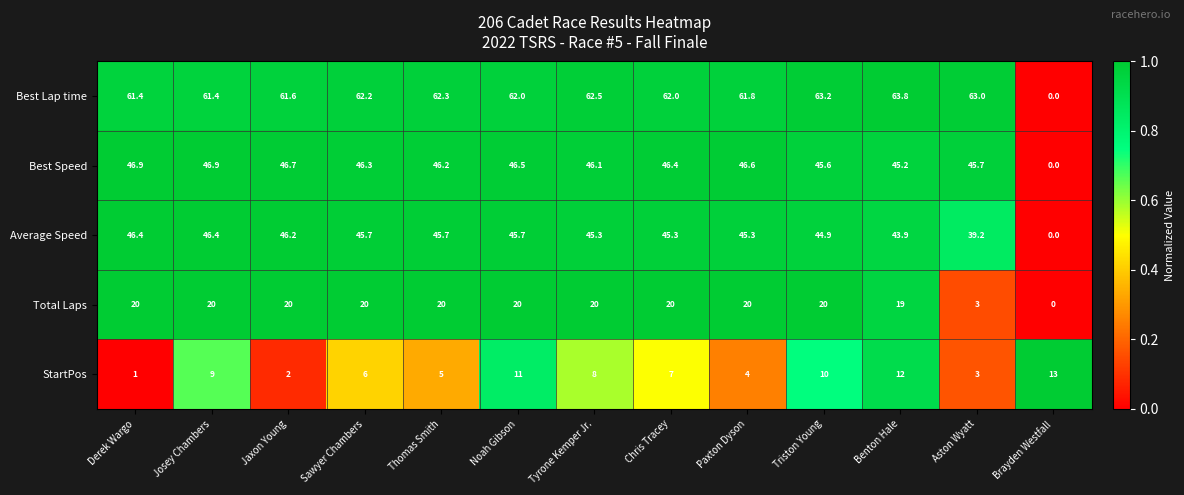

At which category is the sum across all series the highest?

Noah Gibson